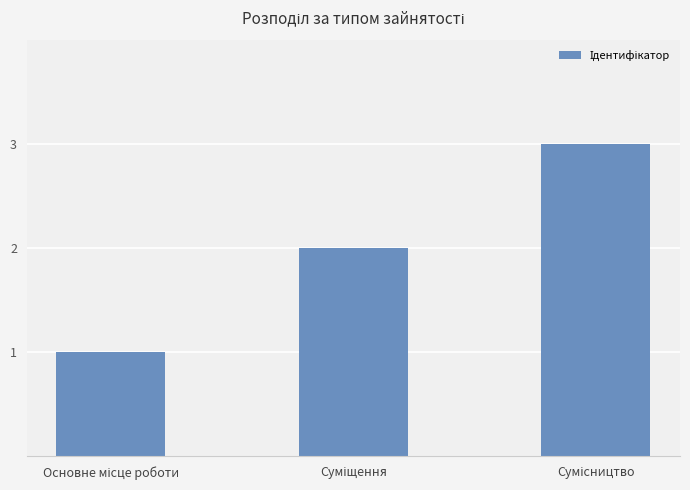

What is the sum of all values?

6